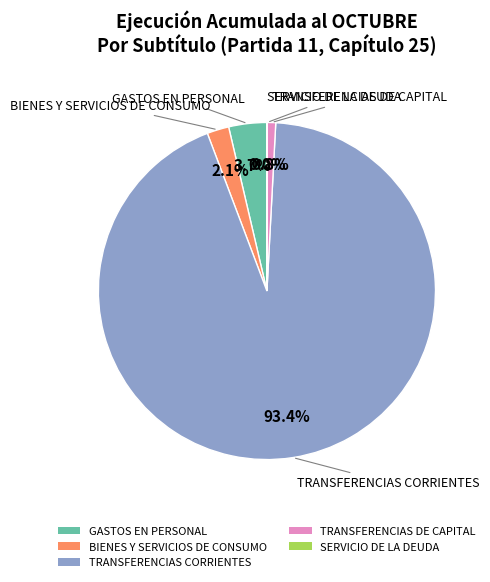

Which category has the biggest portion of the pie?

TRANSFERENCIAS CORRIENTES